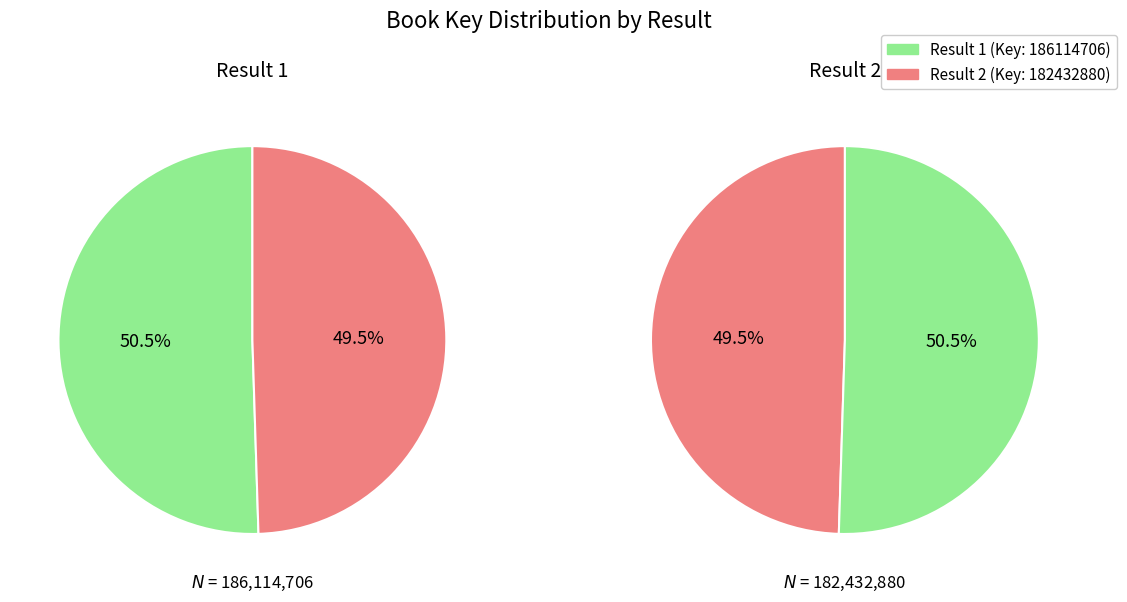

What is the ratio of the value at 2 to the value at 1?

1.0